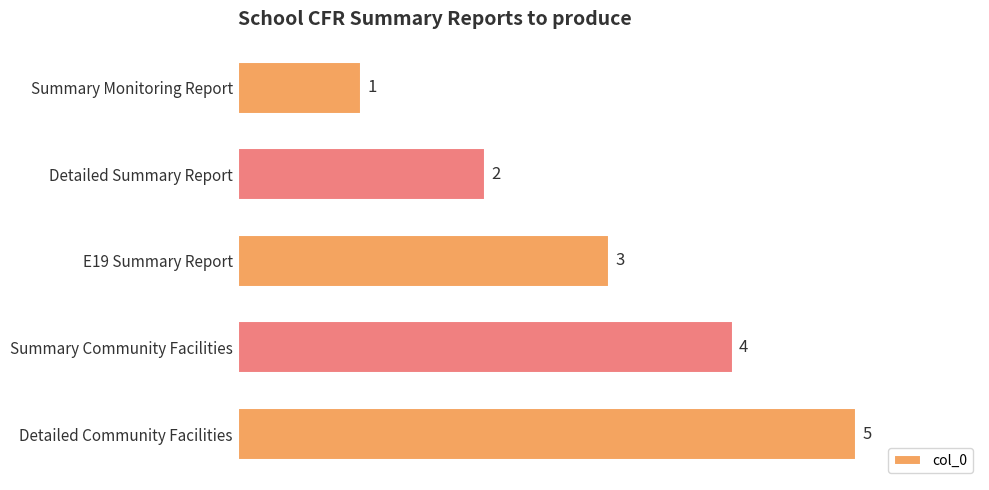

How many categories are shown in the chart?

5